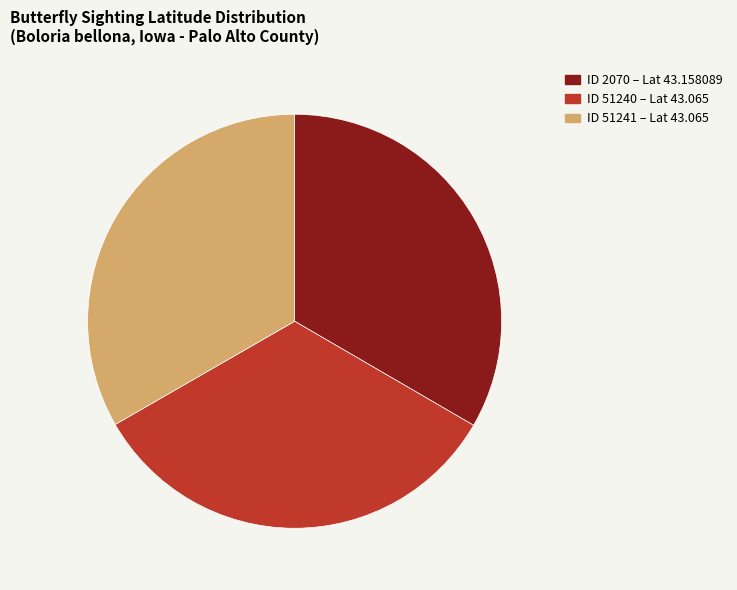

Does ID 51241 account for over 50% of the chart?

No